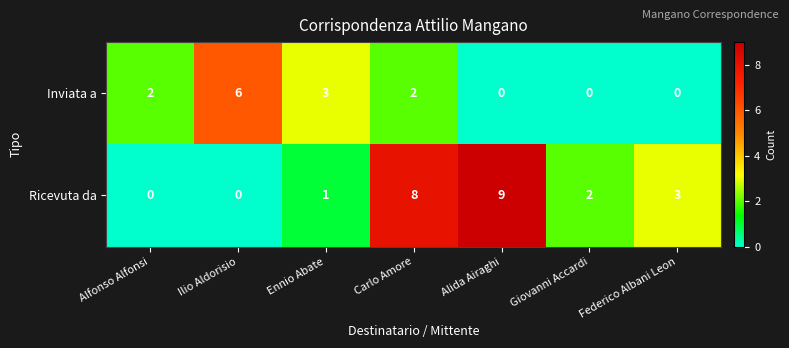

What is the difference between the maximum and minimum values in the Inviata a series?

6